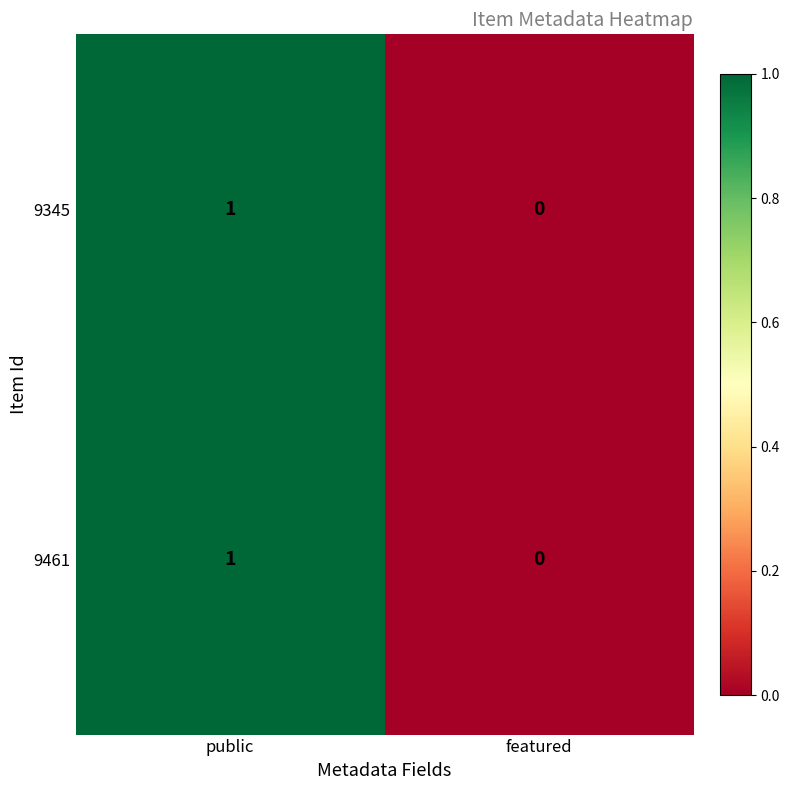

Count the number of data series in this chart.

2